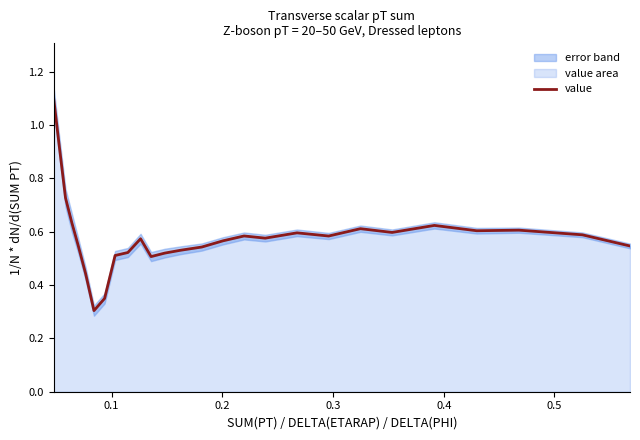

What is the maximum value for value?

1.1